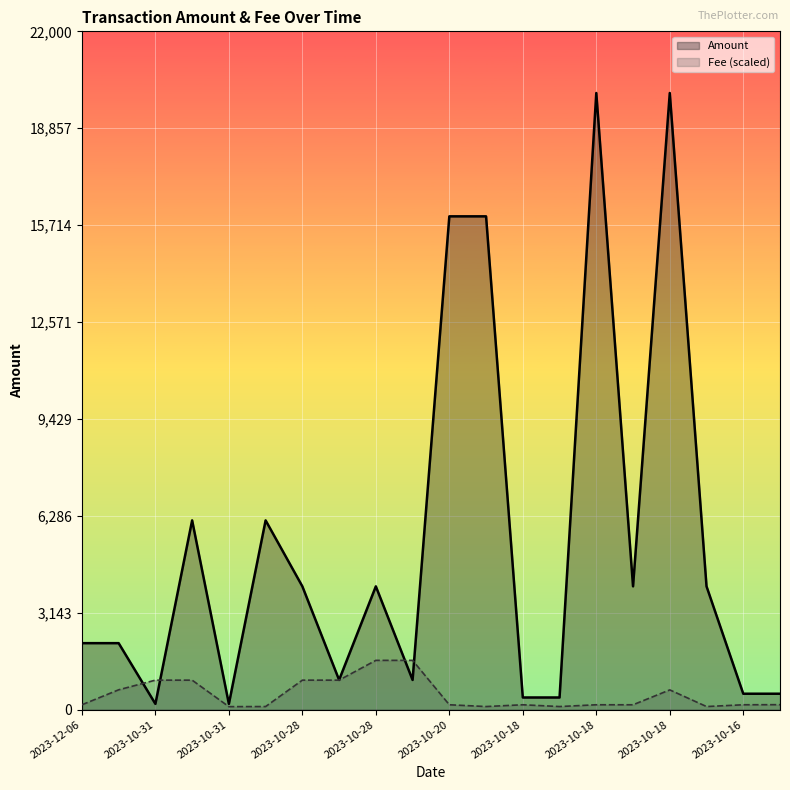

The value of Fee (scaled) at 2023-10-18 is 159.7. True or false?

True